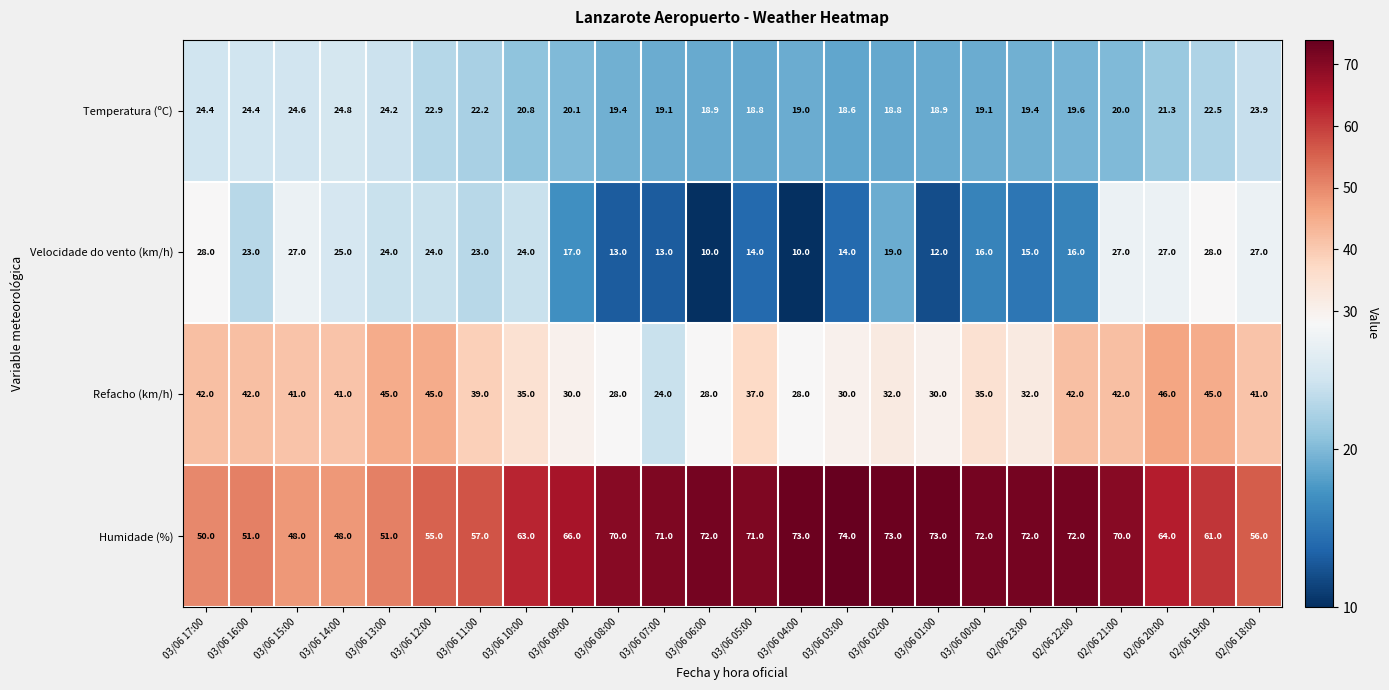

What is the sum of all Temperatura (ºC) values?

505.7